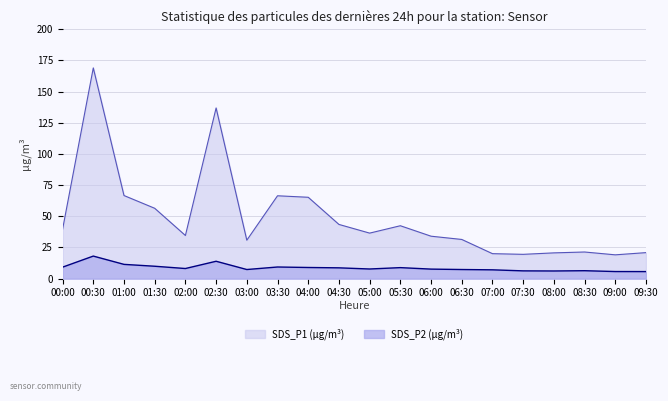

True or false: SDS_P2 has a value of 7.6 at 06:00.

True